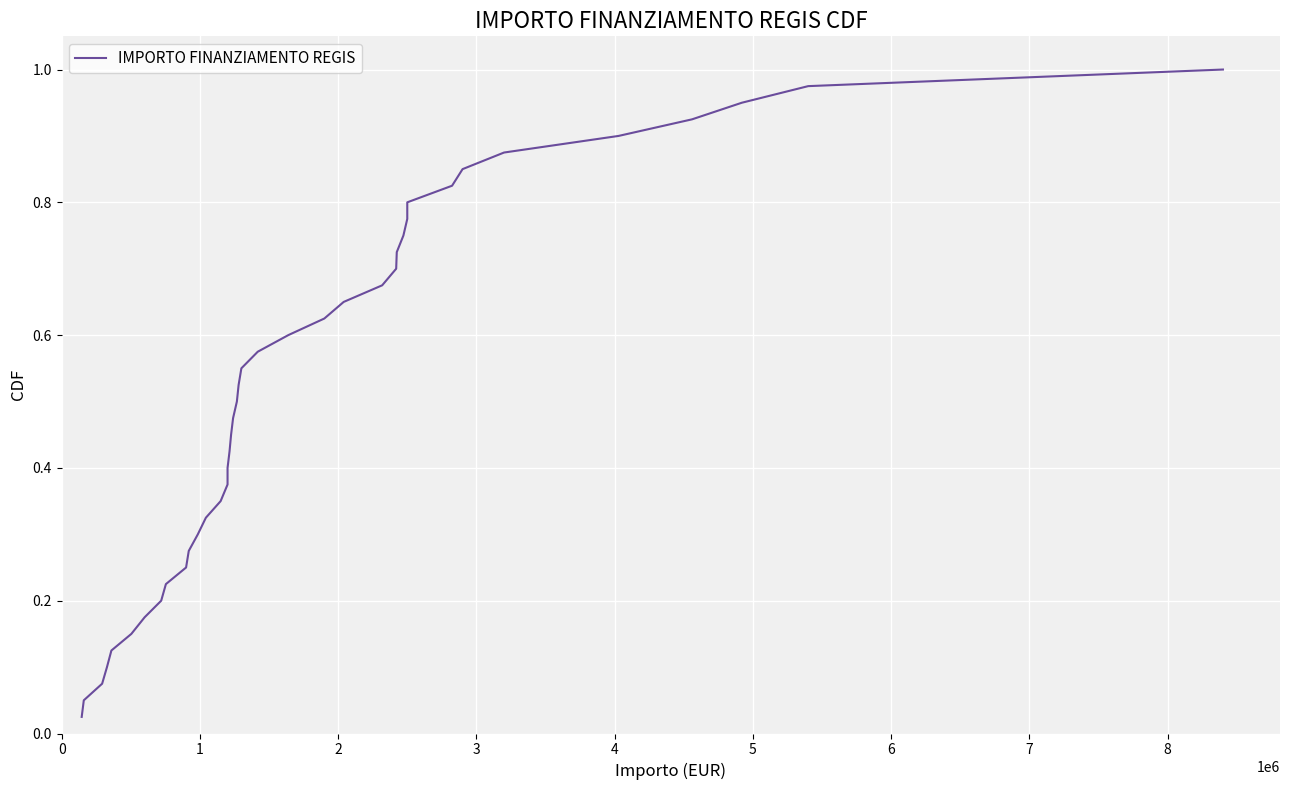

Count the number of categories in the chart.

40